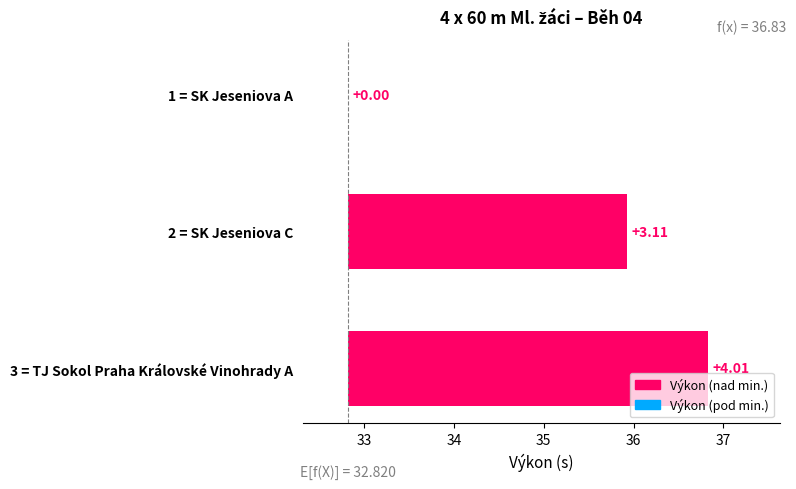

The value at 2 = SK Jeseniova C is 0.7. True or false?

False